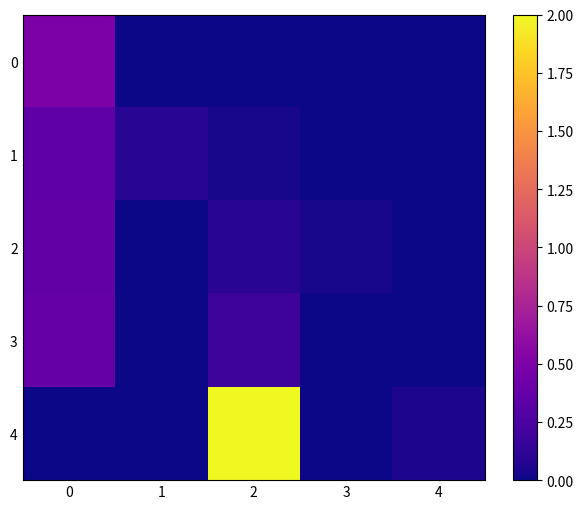

What is the spread (max minus min) of values at 2?

2.0